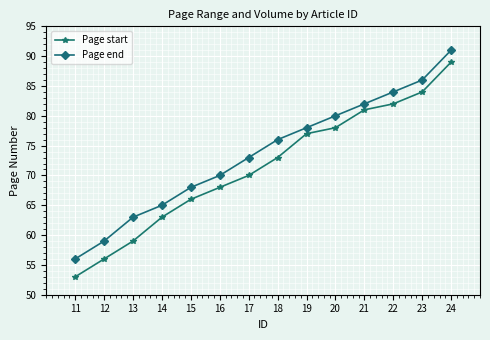

What is the value of the Page start point at the 12th from the left?

82